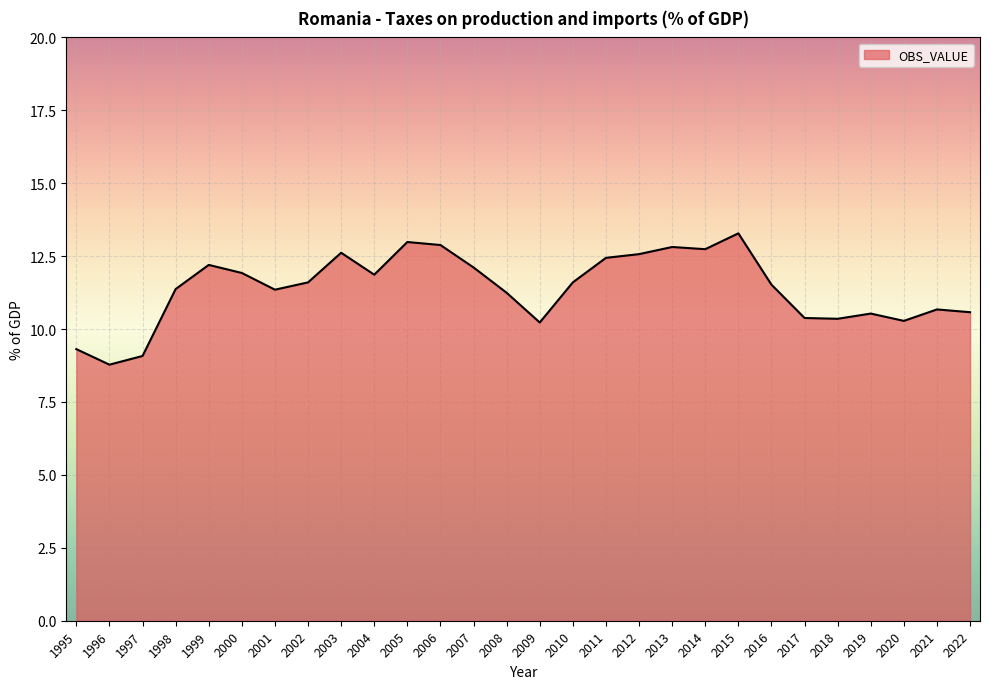

What is the minimum value shown in the chart?

8.8